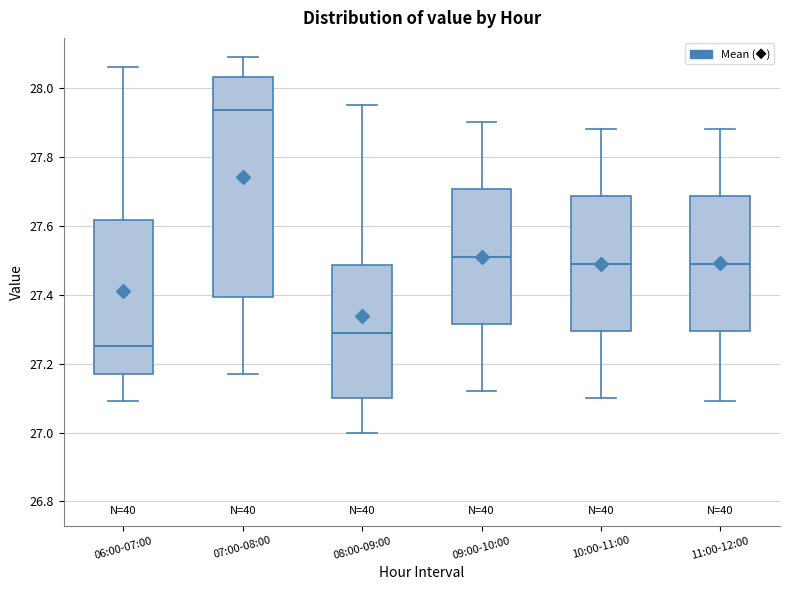

Where is the lower edge of the box for 07:00-08:00 on the y-axis? The values are not printed on the chart, so give them approximately, as read against the axis.

27.40